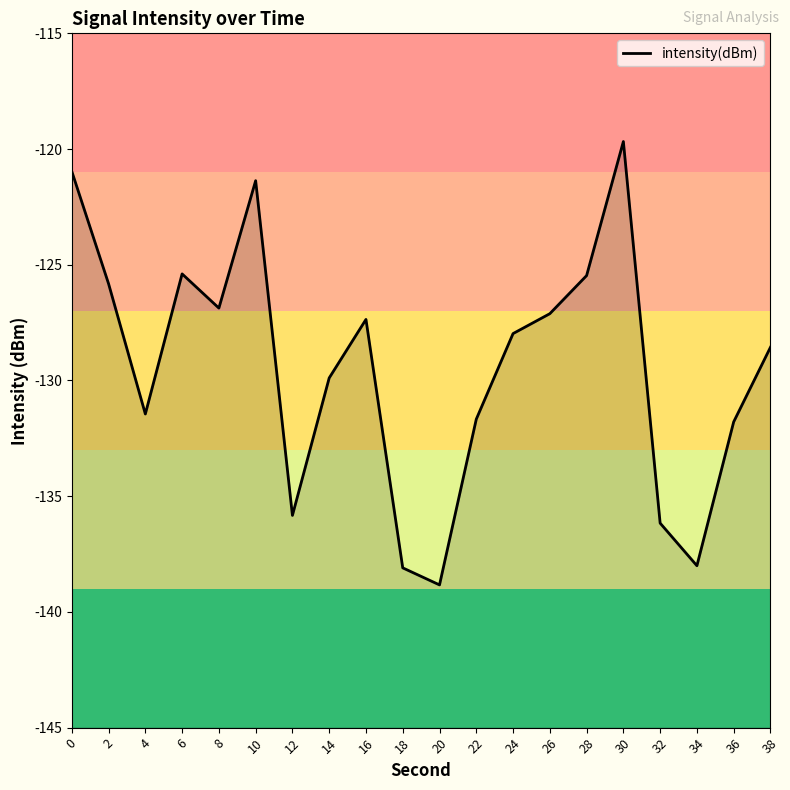

What is the average value?

-129.4